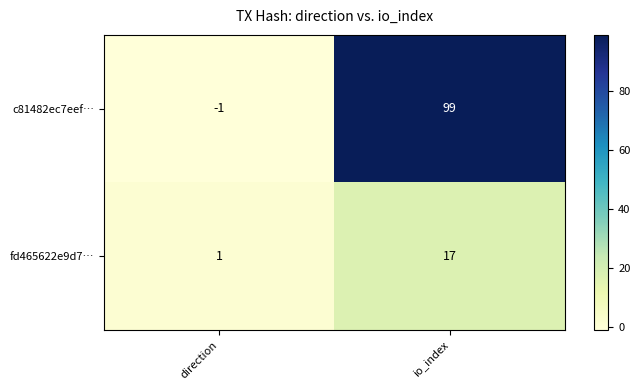

What is the difference between the maximum and minimum values in the fd465622e9d7… series?

16